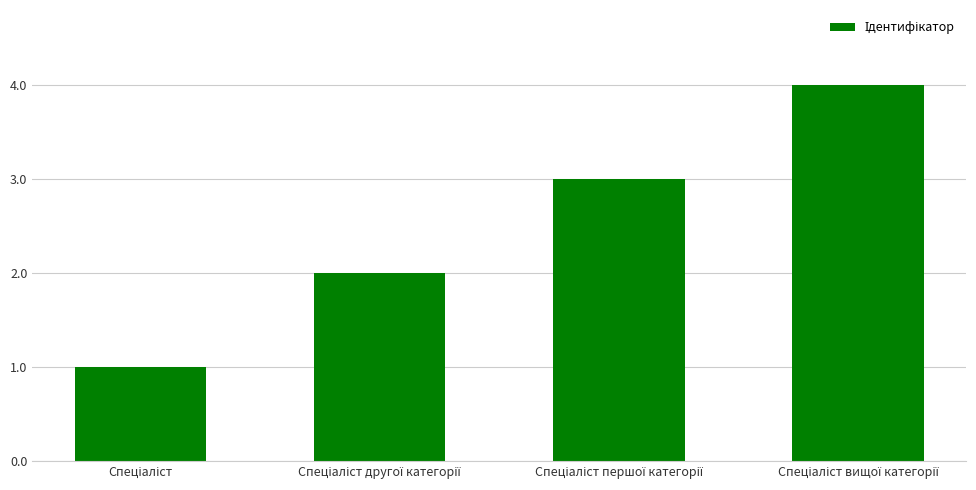

What is the greatest value displayed?

4